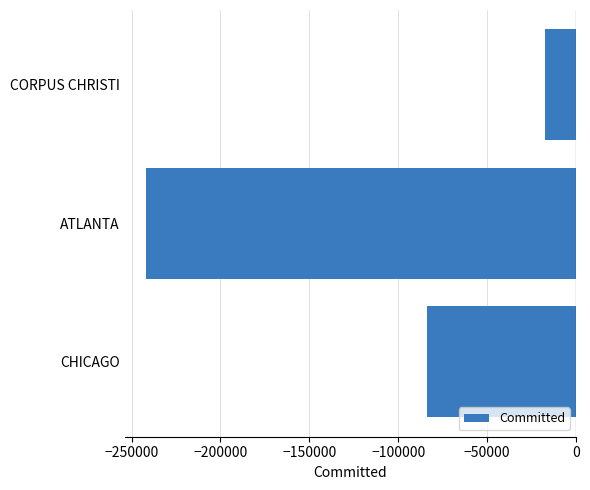

Is it true that the value at CORPUS CHRISTI is -17666.9?

True